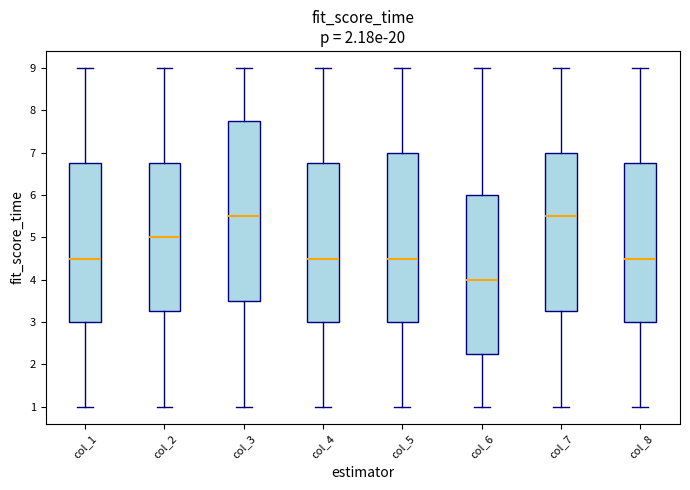

Which box has the lowest median line?

col_6